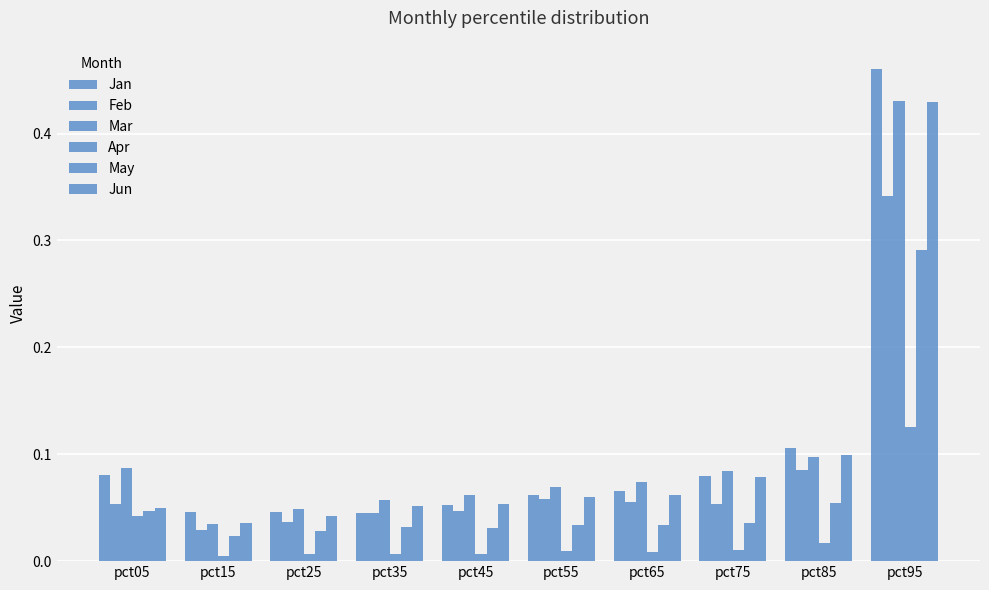

How many bars are there in each group?

6